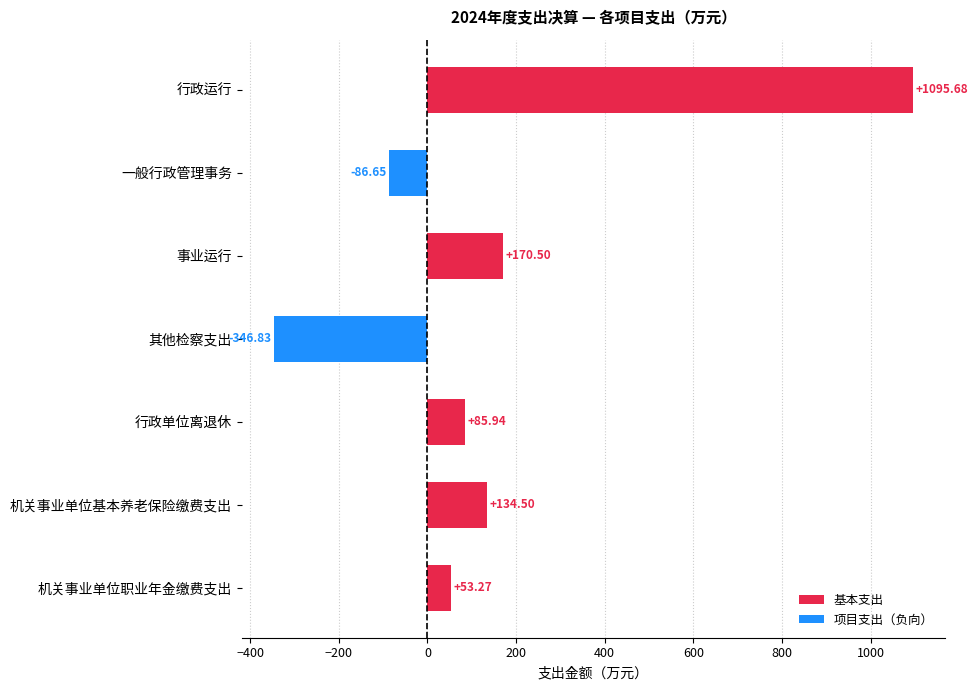

Rank the series at 机关事业单位基本养老保险缴费支出 from highest to lowest value.

基本支出, 项目支出（负向）